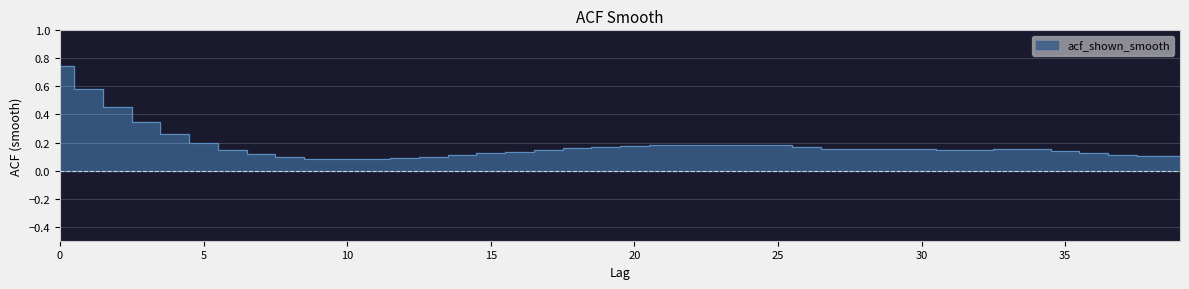

List the labels in order of value, smallest first.

10, 11, 9, 12, 8, 13, 39, 38, 37, 14, 7, 15, 36, 16, 35, 17, 31, 32, 6, 28, 27, 30, 33, 29, 34, 18, 26, 19, 20, 21, 25, 22, 24, 23, 5, 4, 3, 2, 1, 0